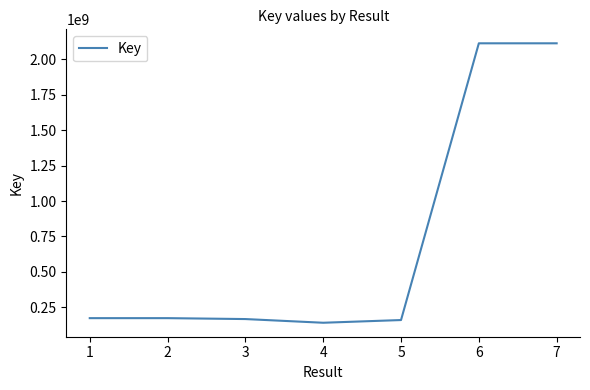

What is the sum of the values at 5 and 4?

299995475